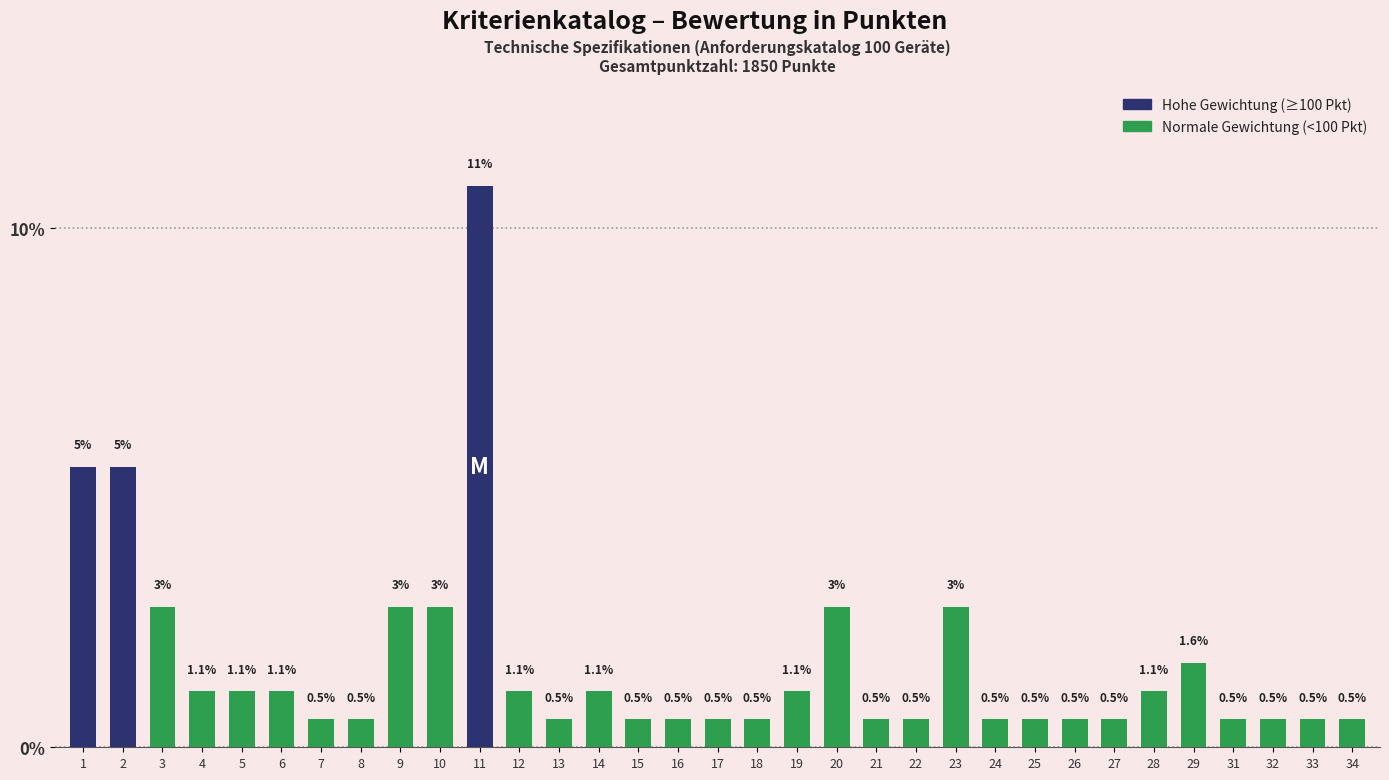

What is the difference between the values at 33 and 5?

0.5